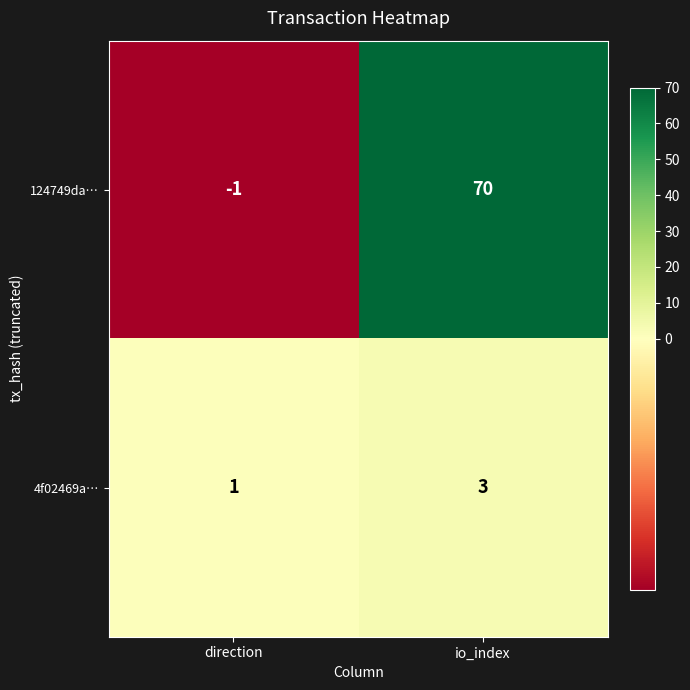

Is it true that 124749da… equals 0 at direction?

False